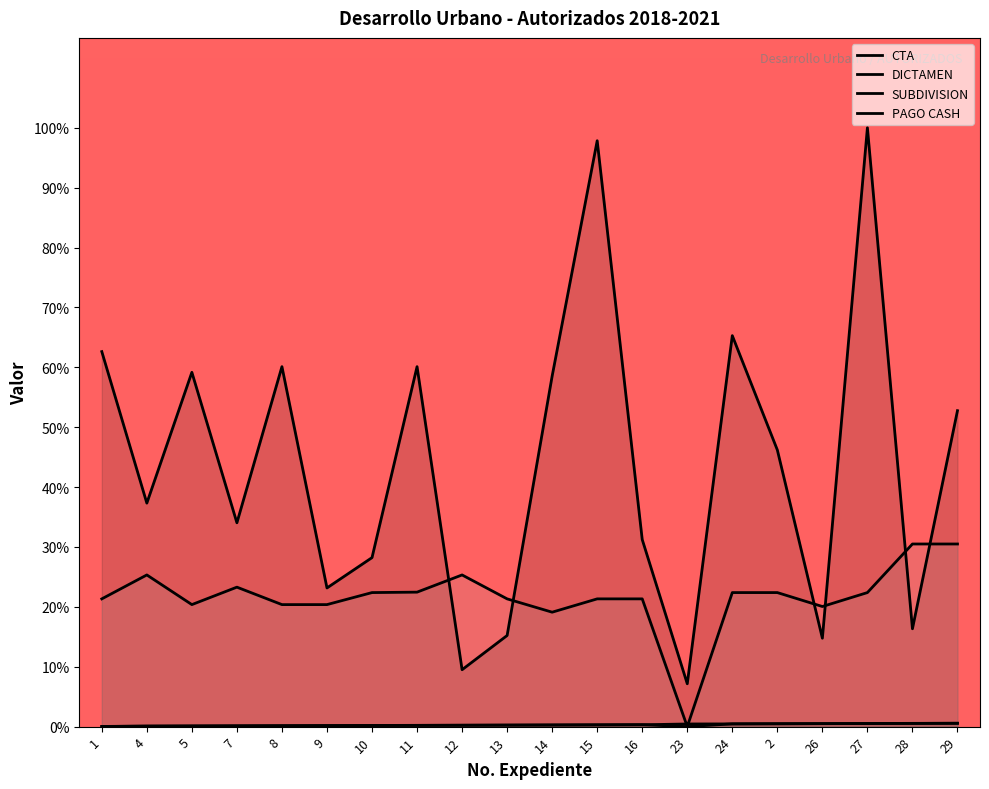

What is the difference between the CTA values at 15 and 5?

38.7